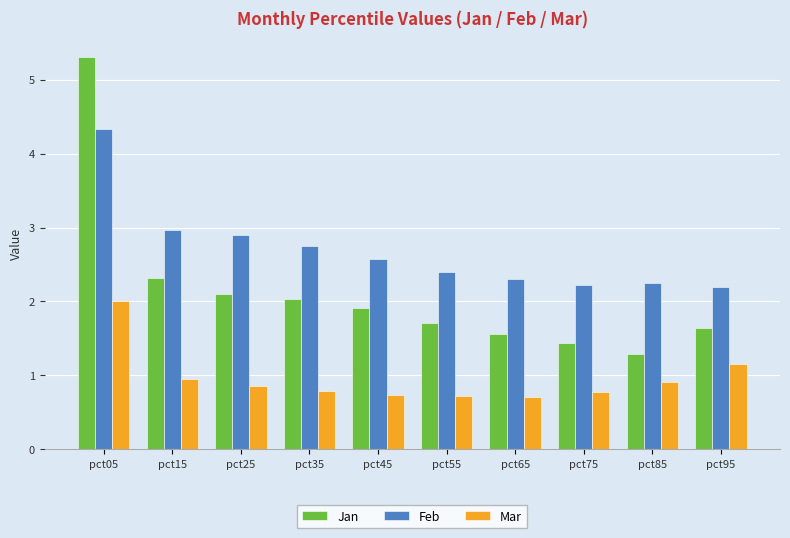

What is the difference between the highest and lowest values at pct75?

1.4